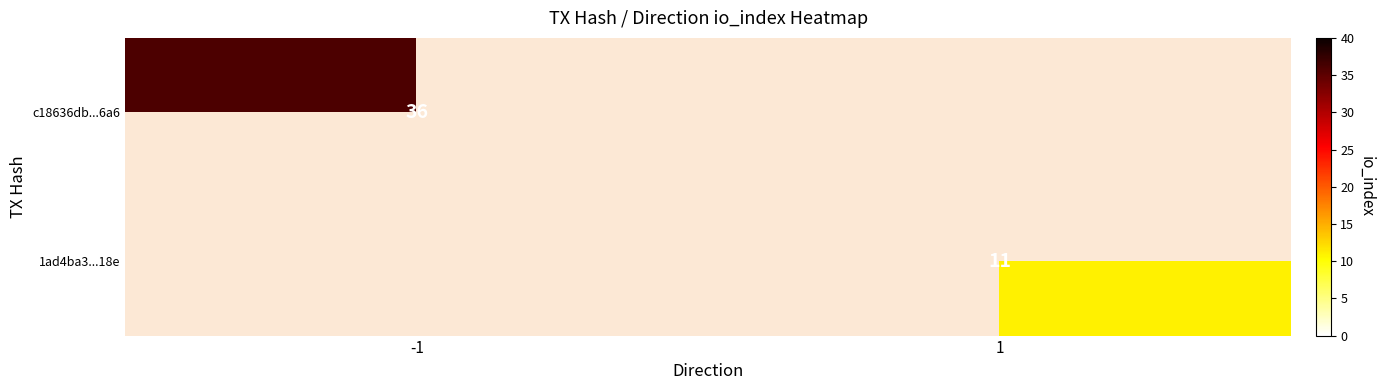

Is it true that c18636db...6a6 equals 47.5 at -1?

False